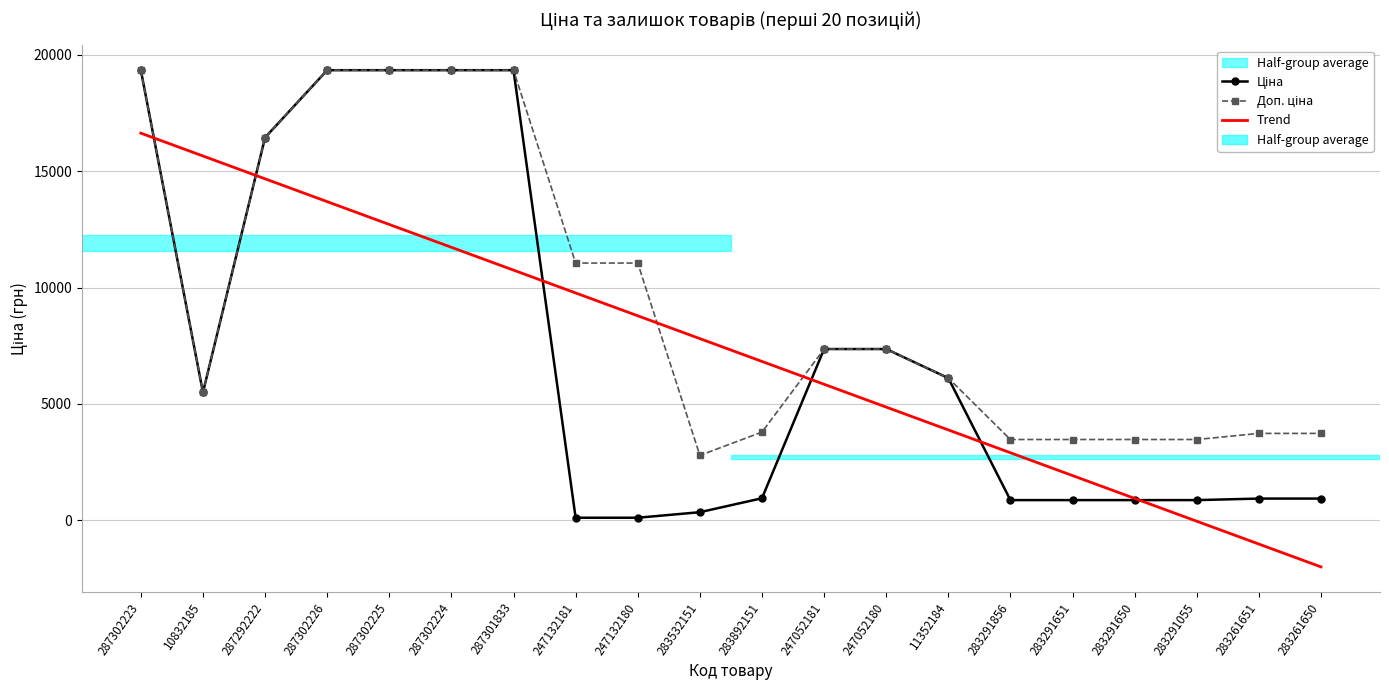

Rank the categories by Trend value from lowest to highest.

283261650, 283261651, 283291055, 283291650, 283291651, 283291856, 11352184, 247052180, 247052181, 283892151, 283532151, 247132180, 247132181, 287301833, 287302224, 287302225, 287302226, 287292222, 10832185, 287302223